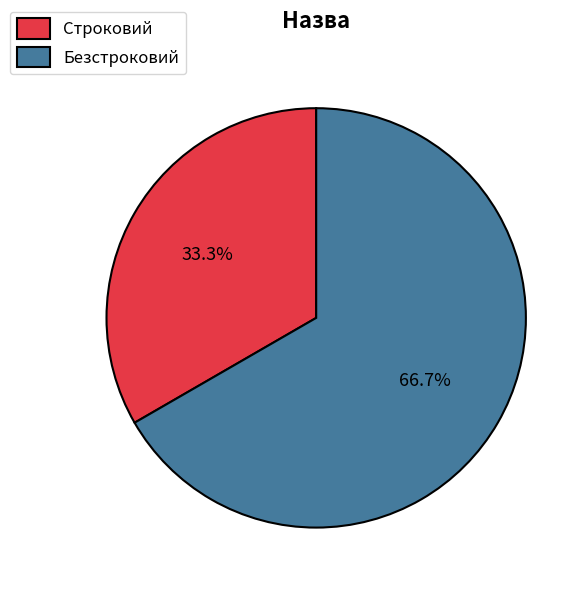

To the nearest percent, what is the difference between the largest and smallest slice percentages?

33%